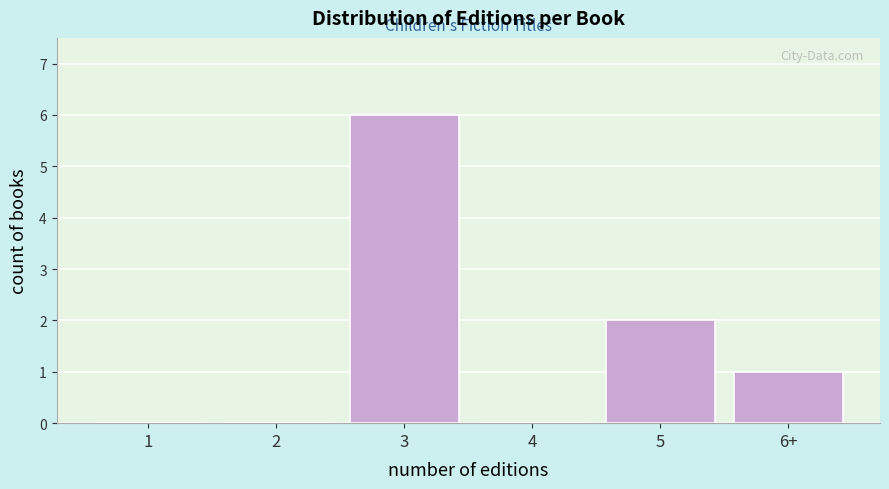

Reading right to left, list all the values displayed in this chart.

6+=1	5=2	4=0	3=6	2=0	1=0